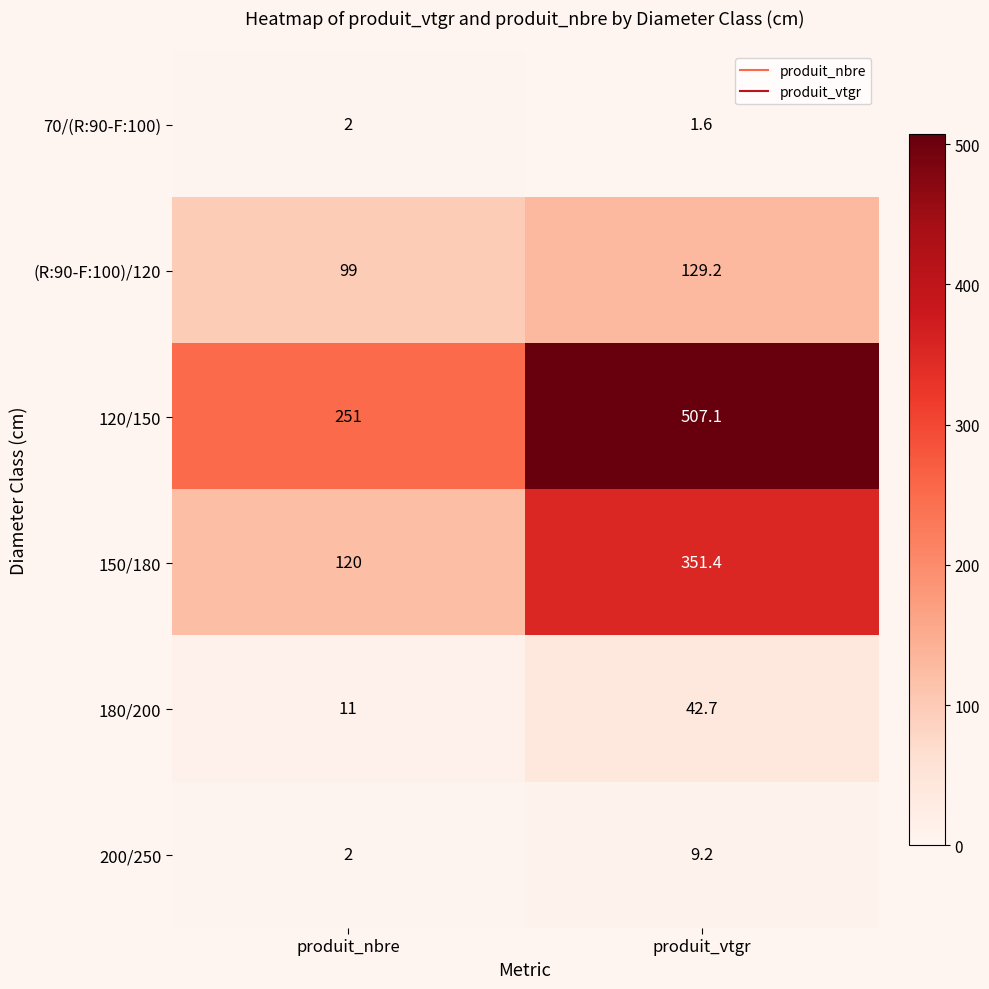

Reading left to right, extract all data points from this chart.

70/(R:90-F:100): 2.0	1.6
(R:90-F:100)/120: 99.0	129.2
120/150: 251.0	507.1
150/180: 120.0	351.4
180/200: 11.0	42.7
200/250: 2.0	9.2